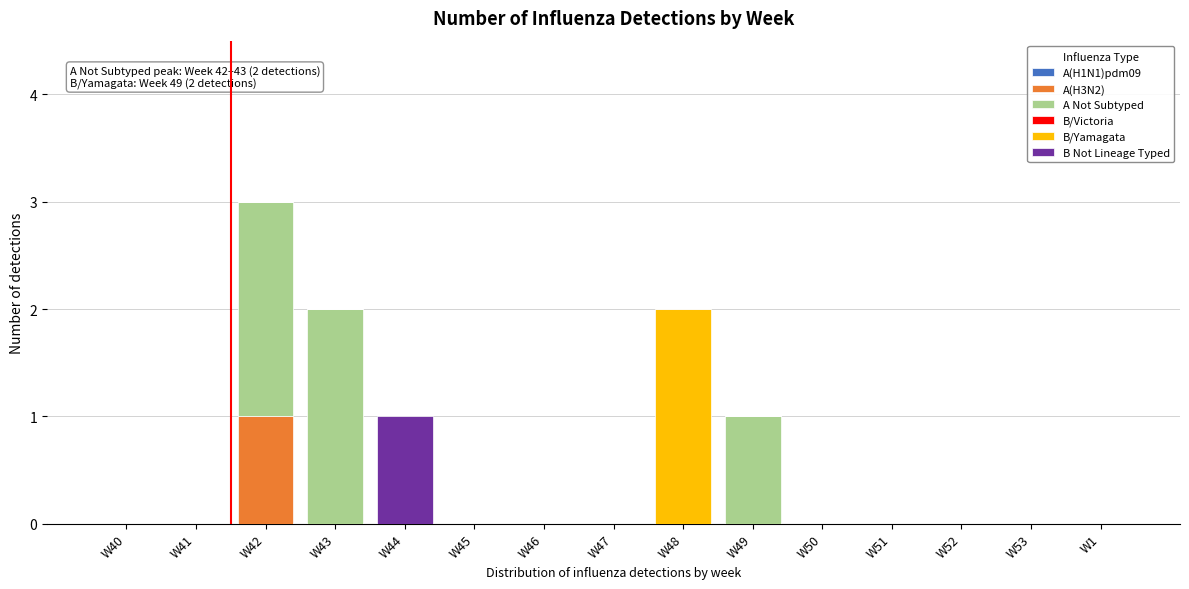

True or false: A(H3N2) has a value of 0 at W1.

True